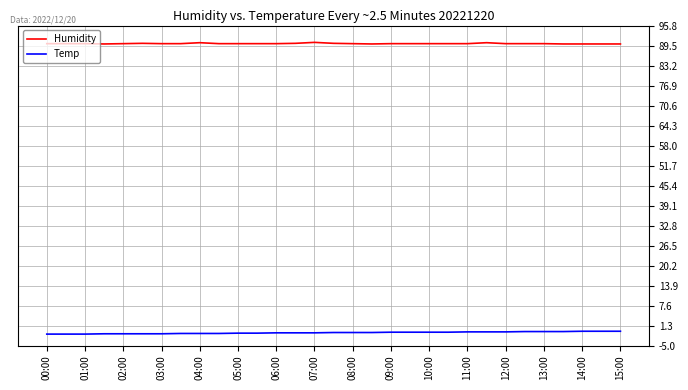

Which series has the largest total across all categories?

Humidity